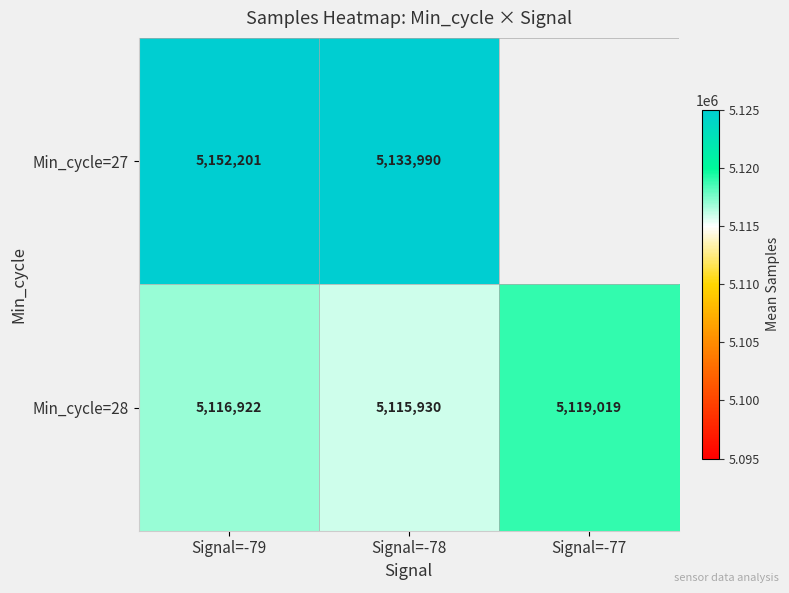

Rank the categories by Min_cycle=28 value from lowest to highest.

Signal=-78, Signal=-79, Signal=-77